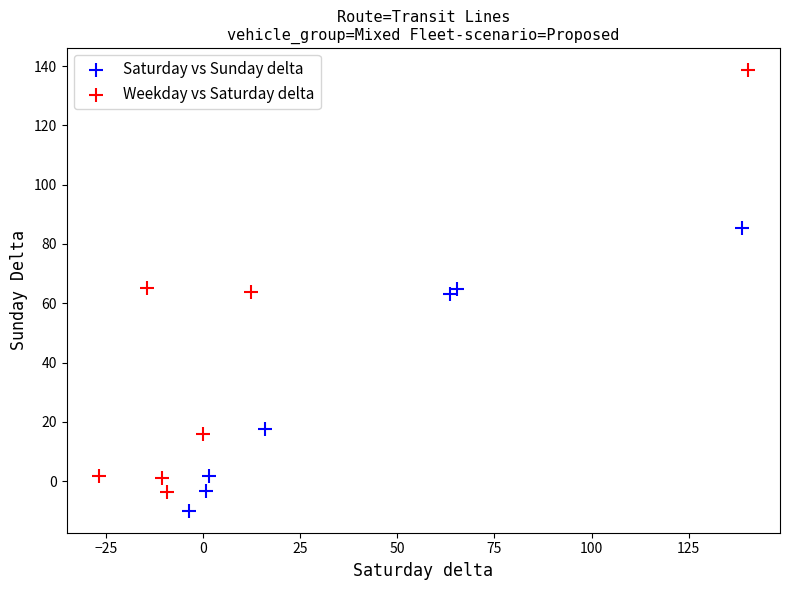

Which series contains the highest Y value?

Weekday vs Saturday delta